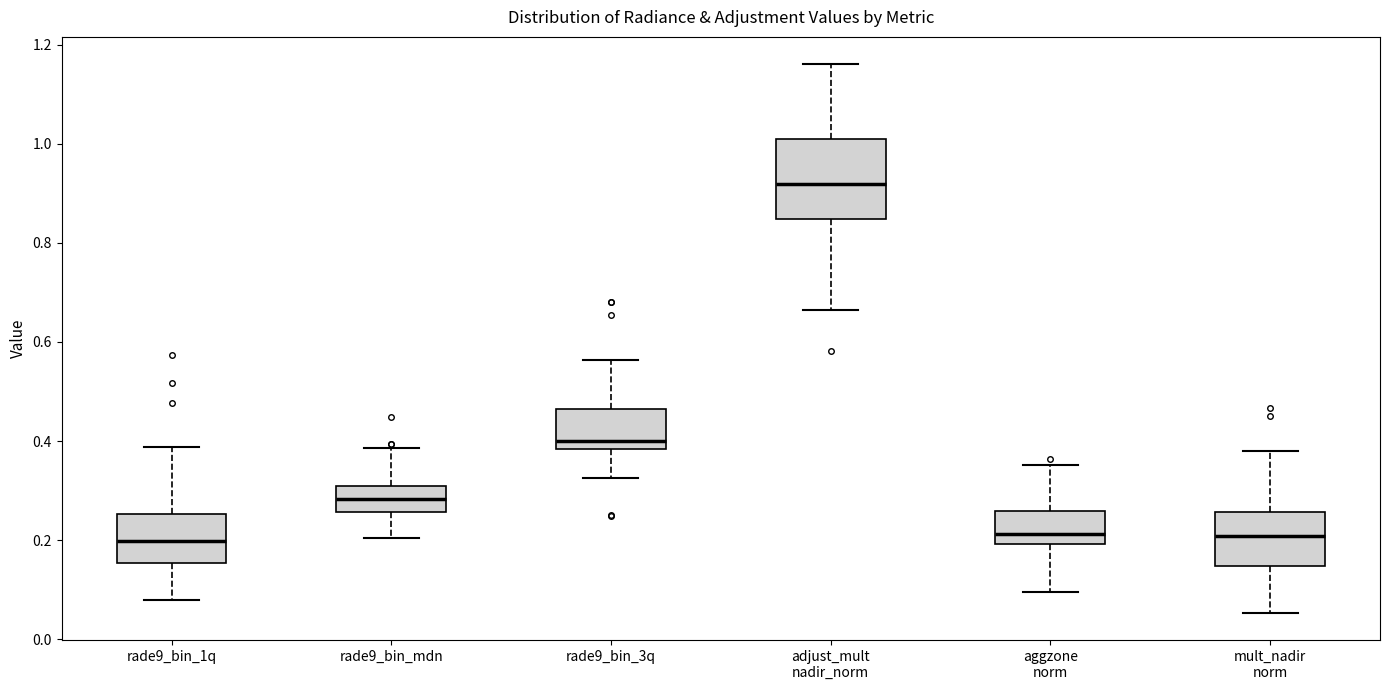

Where does the lower whisker of the box for rade9_bin_1q end on the y-axis? The values are not printed on the chart, so give them approximately, as read against the axis.

0.08